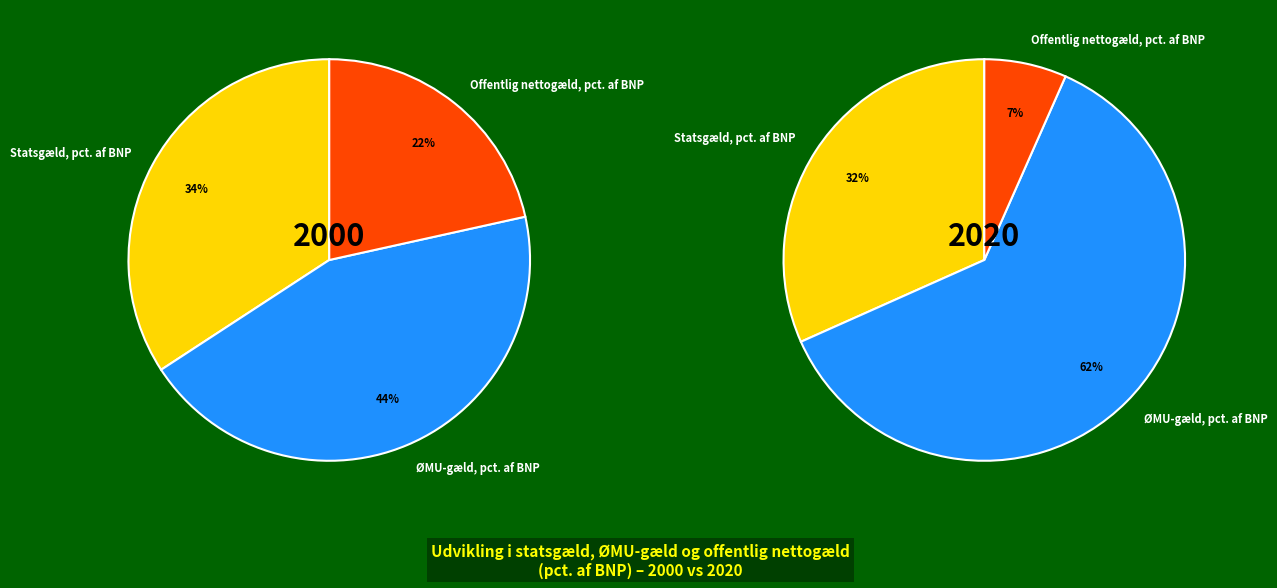

Rank the series by their average value, from highest to lowest.

ØMU-gæld, pct. af BNP, Statsgæld, pct. af BNP, Offentlig nettogæld, pct. af BNP